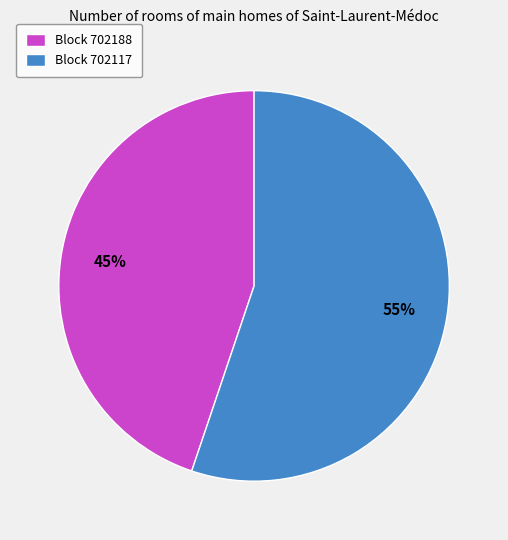

True or false: Block 702188 accounts for 45% of the total.

True